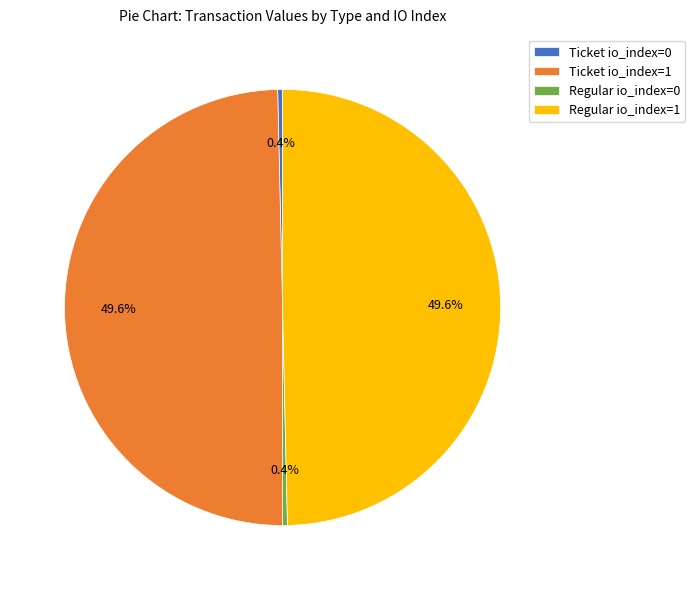

To the nearest percent, what is the difference between the largest and smallest slice percentages?

49%